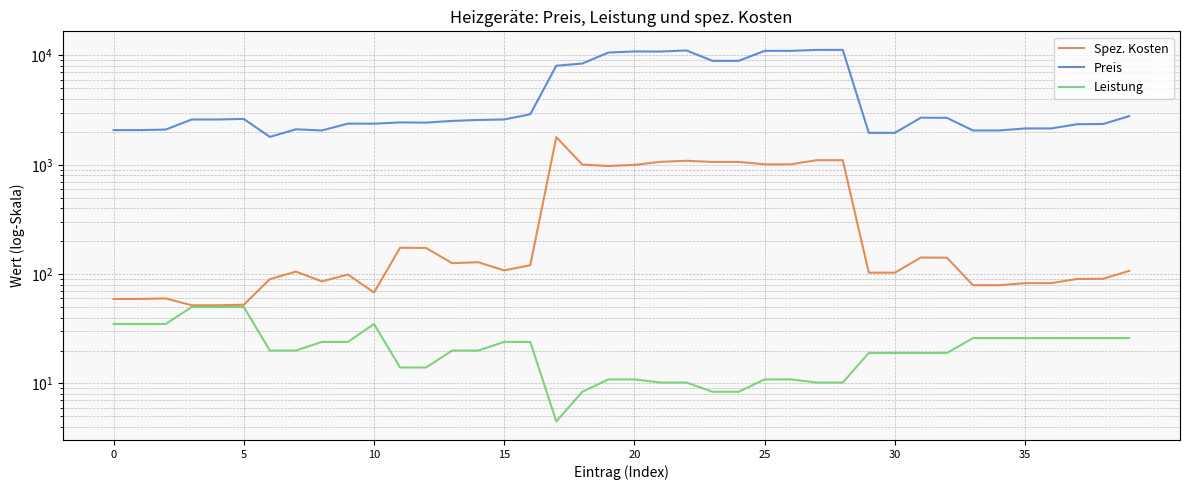

What is the value of the Preis point at the 5th from the left?

2595.0